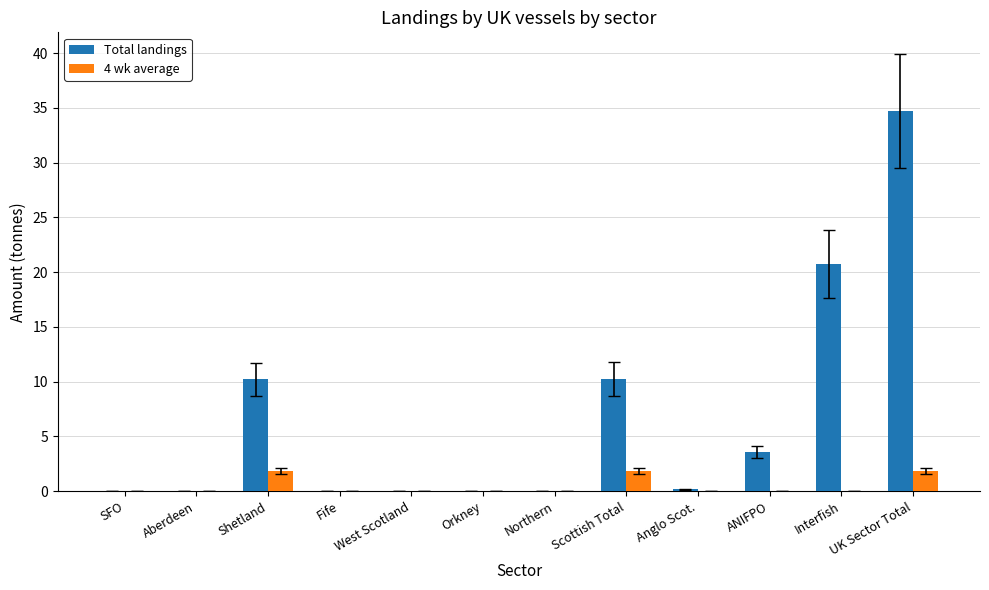

The Total landings series shows 34.7 at UK Sector Total. True or false?

True